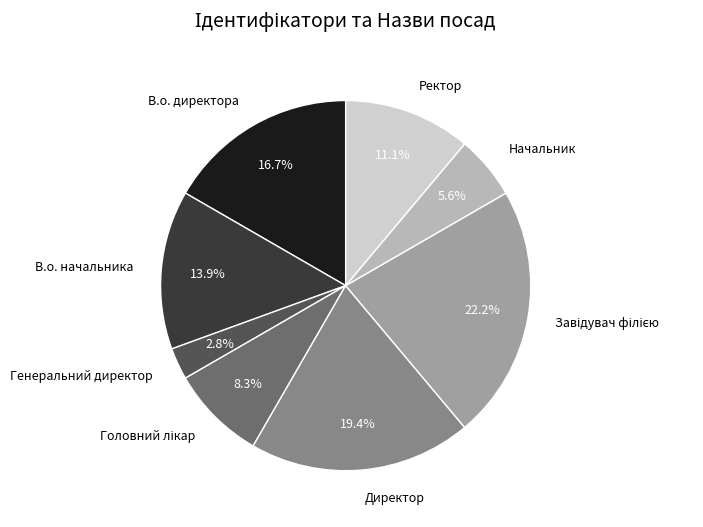

Is there a majority slice in this chart?

No